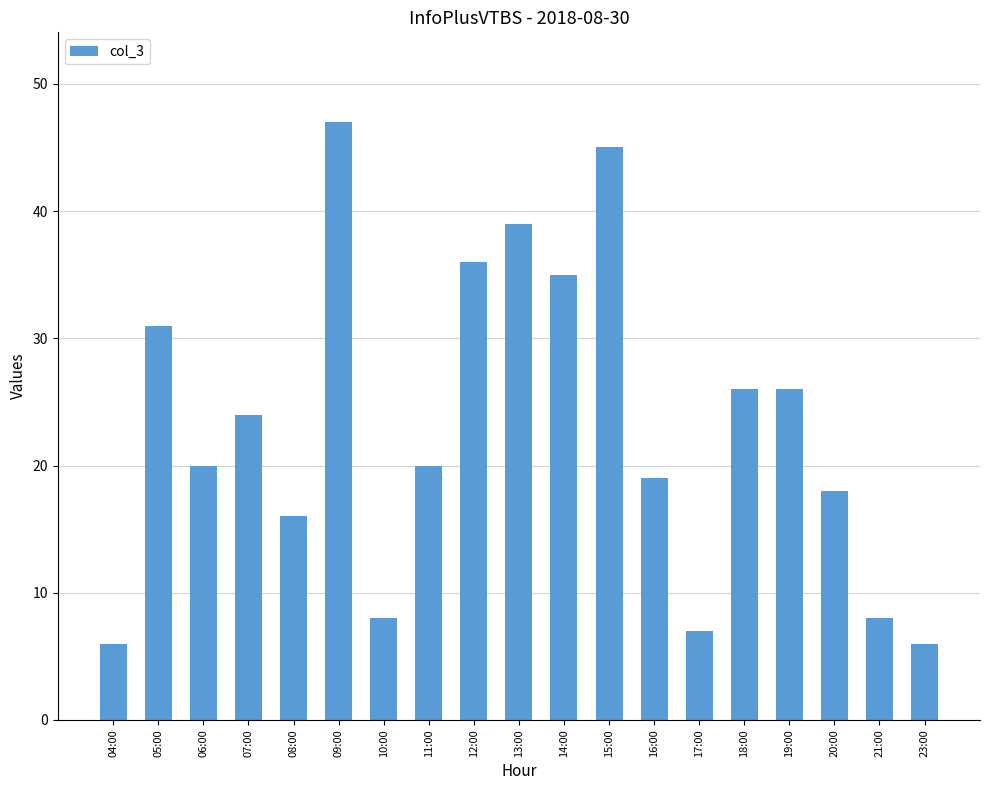

What is the ratio of the value at 14:00 to the value at 17:00?

5.0